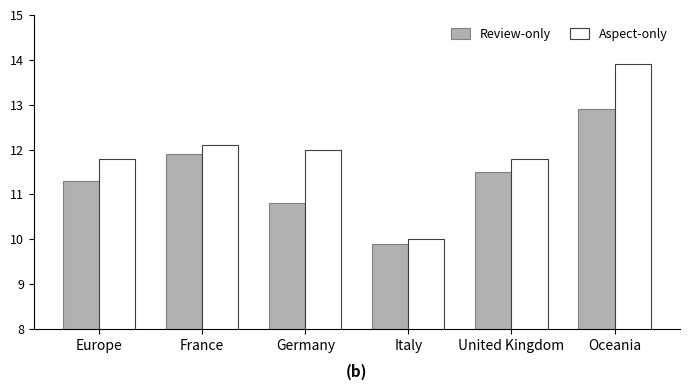

At which category is the sum across all series the highest?

Oceania